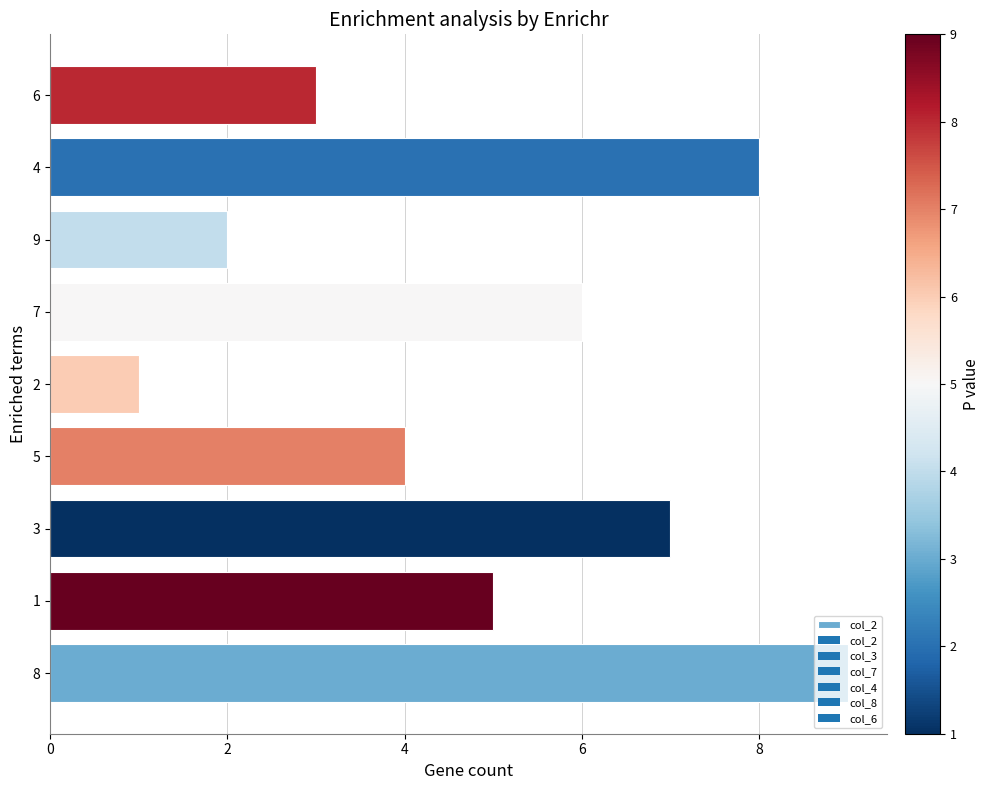

What is the greatest value displayed?

9